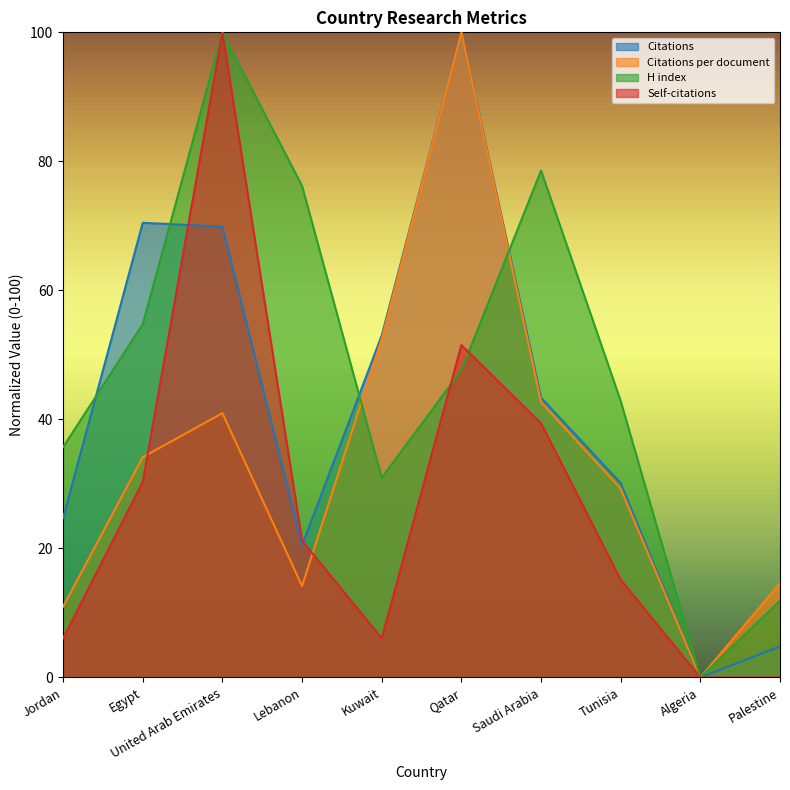

How many data points does each series have?

10